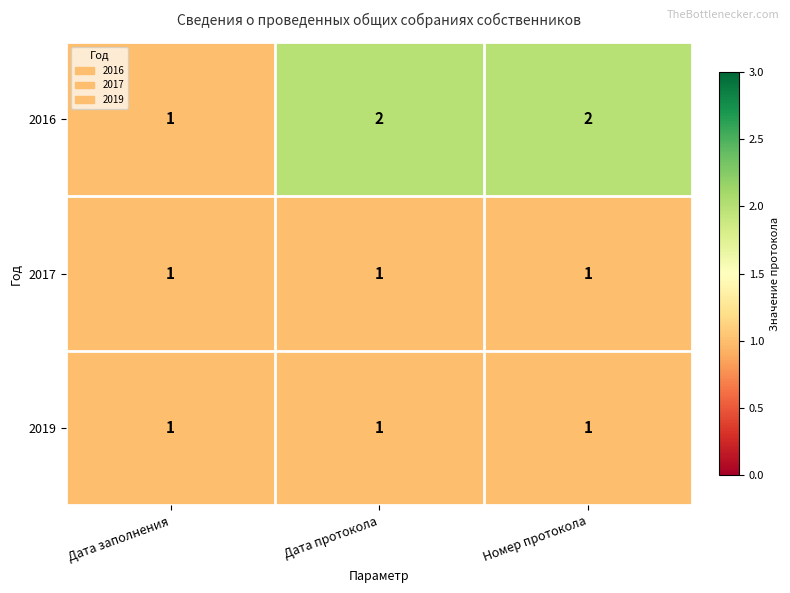

Reading left to right, what are all the values shown in this chart?

2016: 1	2	2
2017: 1	1	1
2019: 1	1	1